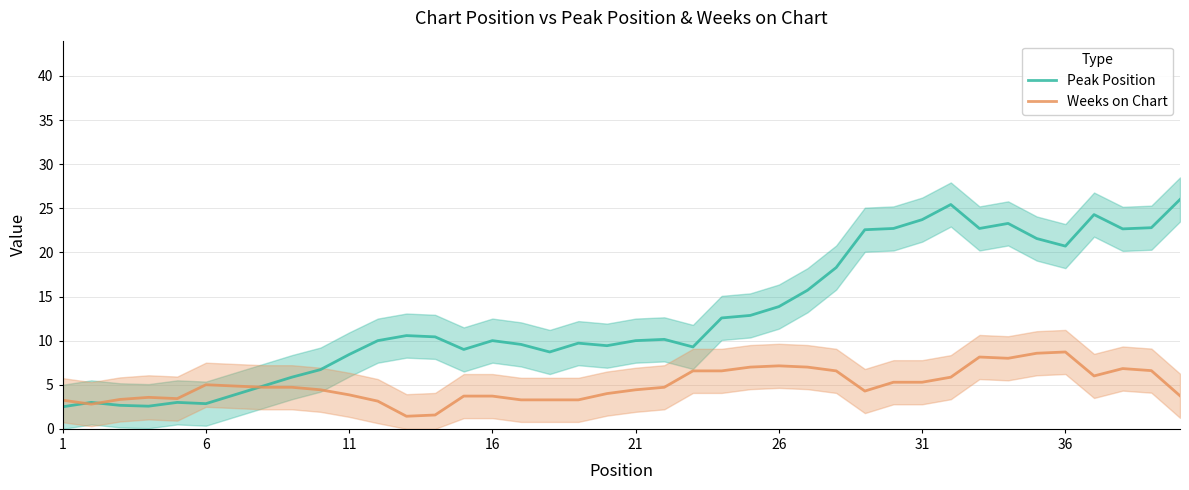

What is the difference between the maximum and minimum values in the Peak Position series?

23.5